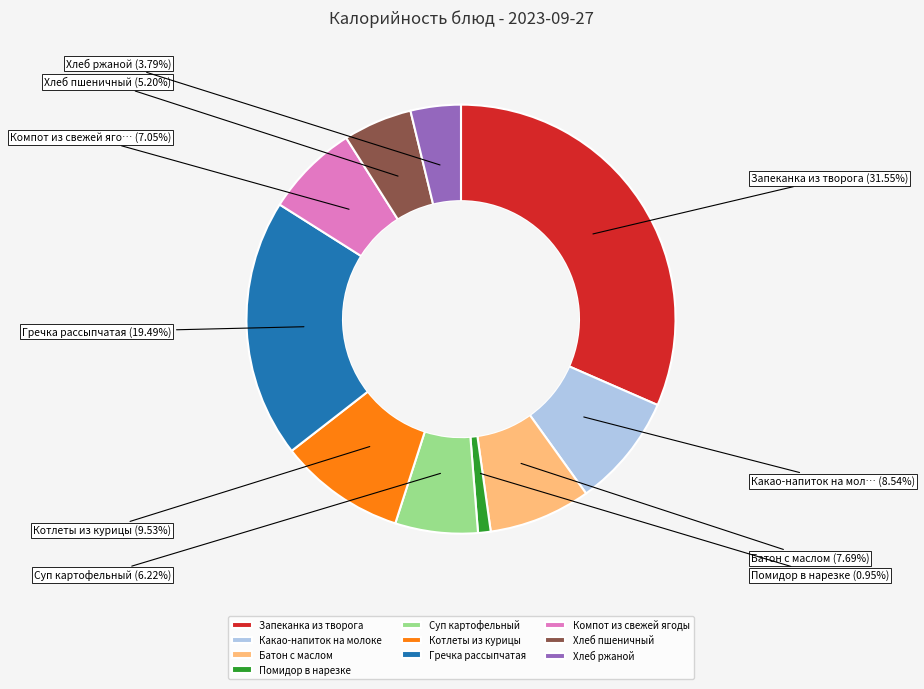

To the nearest percent, what is the combined percentage of Хлеб ржаной and Суп картофельный?

10%